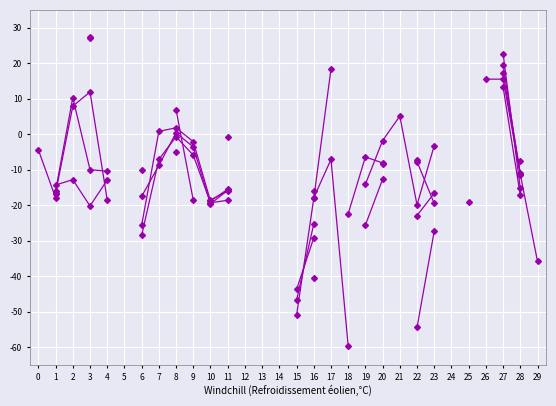

List the labels in order of col_3 value, largest first.

0, 2, 3, 23, 24, 25, 26, 27, 28, 1, 29, 11, 12, 13, 14, 15, 16, 17, 18, 19, 20, 21, 22, 4, 5, 6, 7, 8, 9, 10